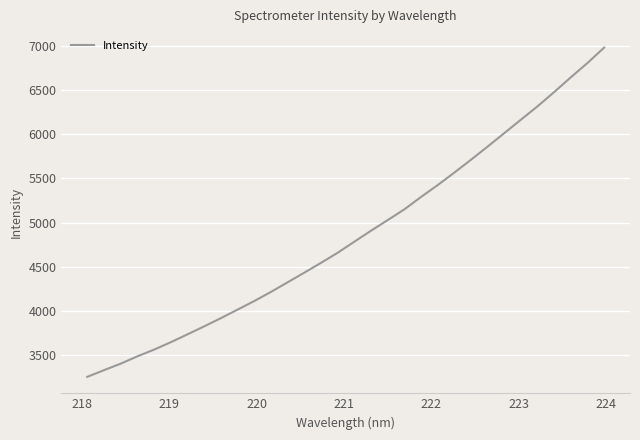

What is the smallest value displayed?

3257.2